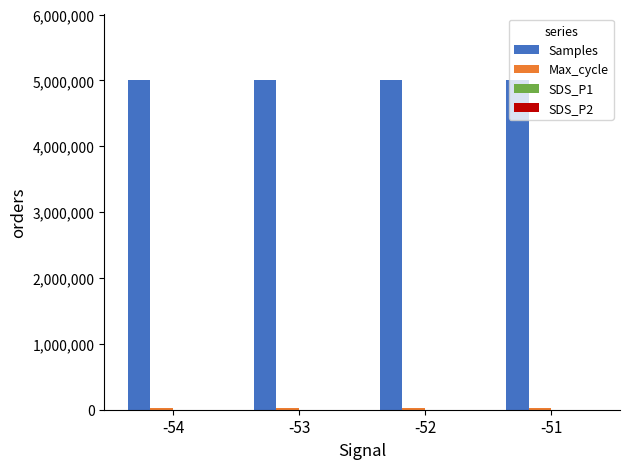

Which series has the largest total across all categories?

Samples